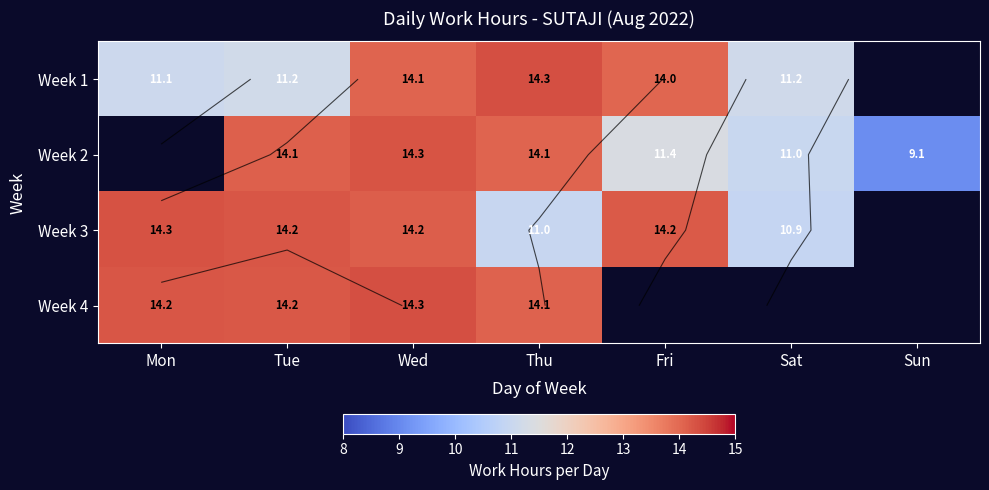

At which category is the sum across all series the highest?

Wed